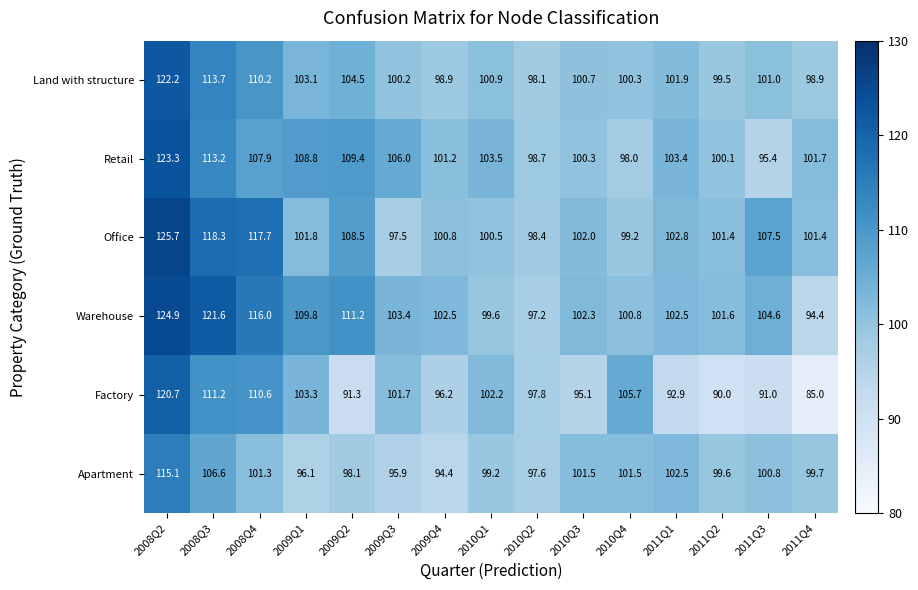

At 2011Q4, list the series in order from smallest to largest.

Factory, Warehouse, Land with structure, Apartment, Office, Retail